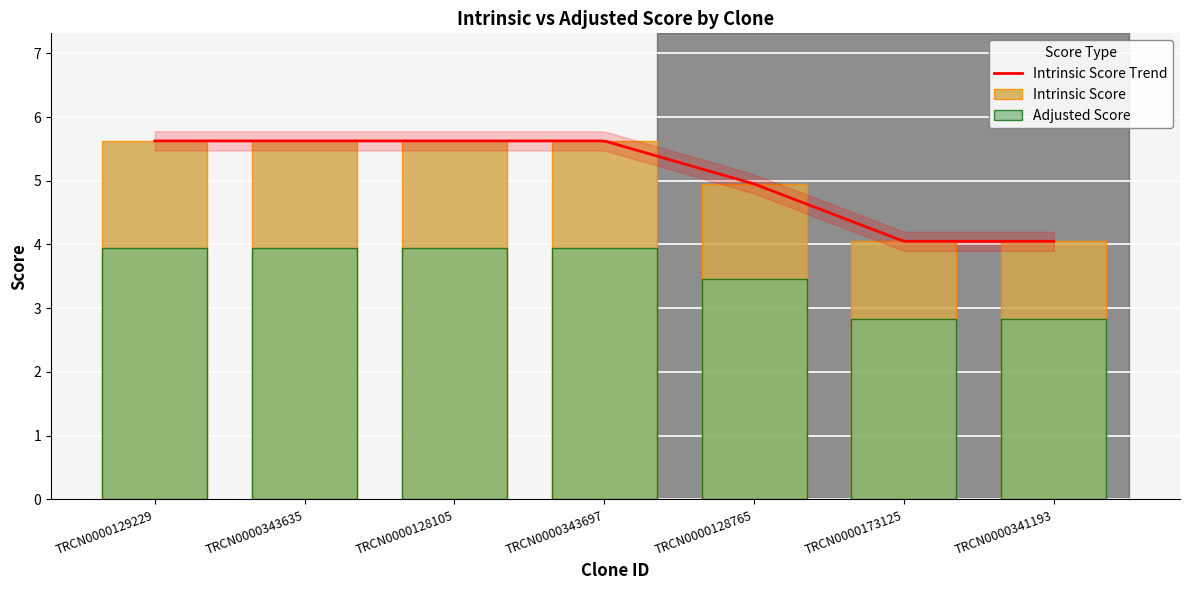

Which series has the largest total across all categories?

Intrinsic Score